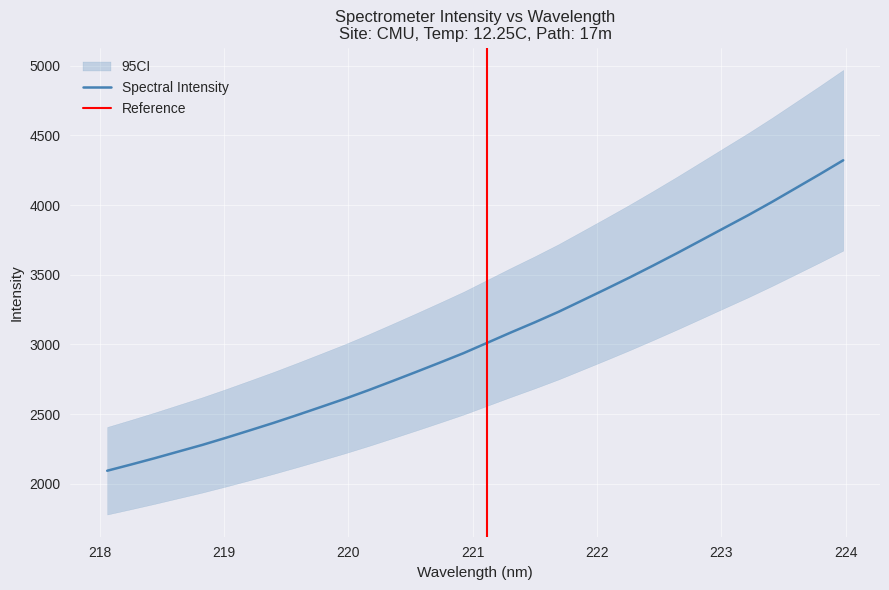

What is the sum of all values?

97841.2